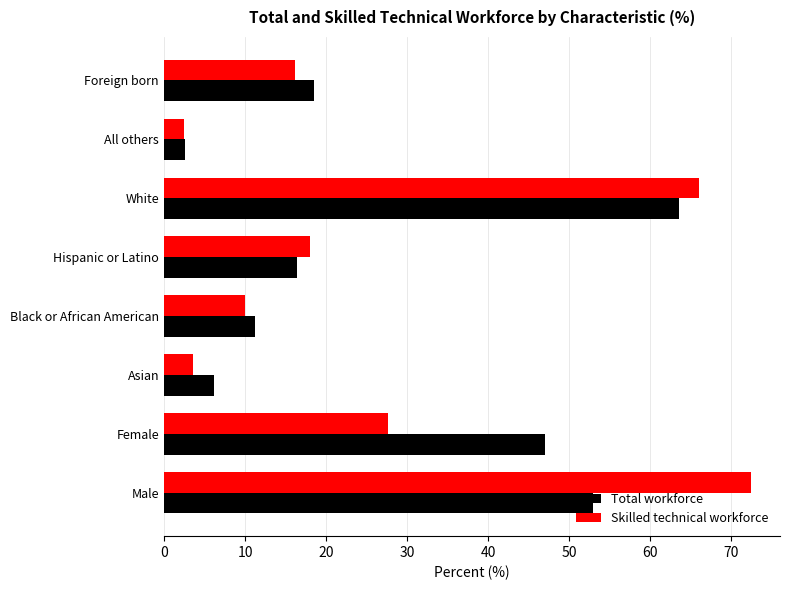

How many distinct data groups are displayed?

2